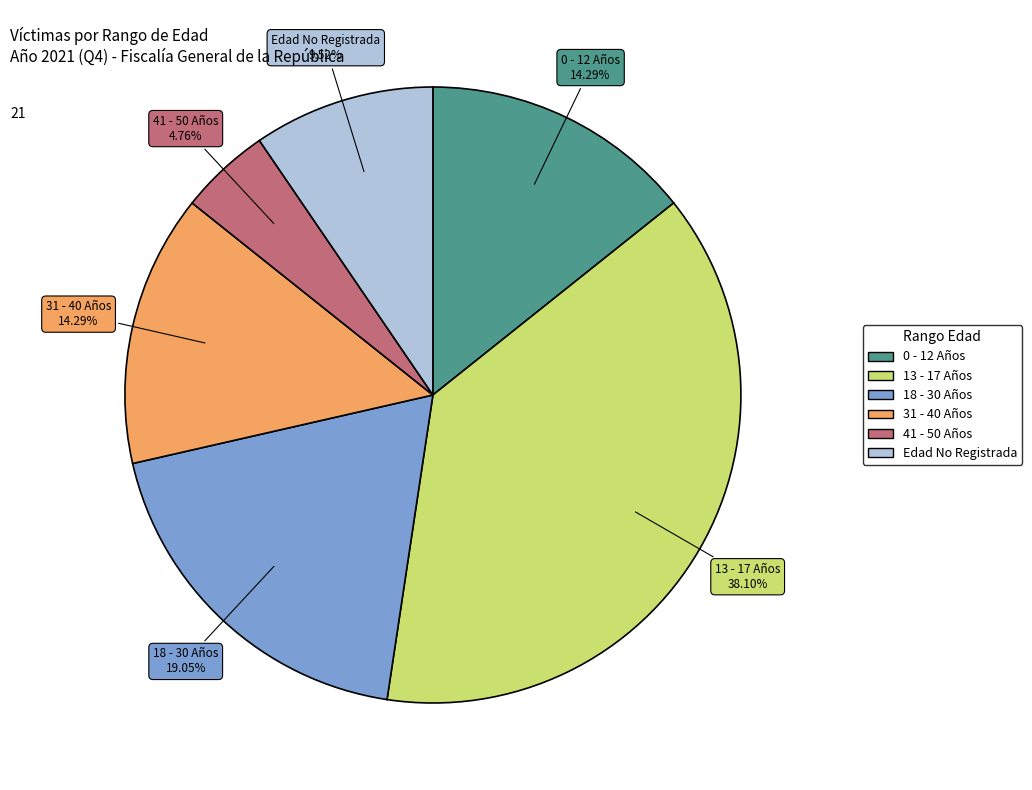

Count the number of slices in the pie.

6